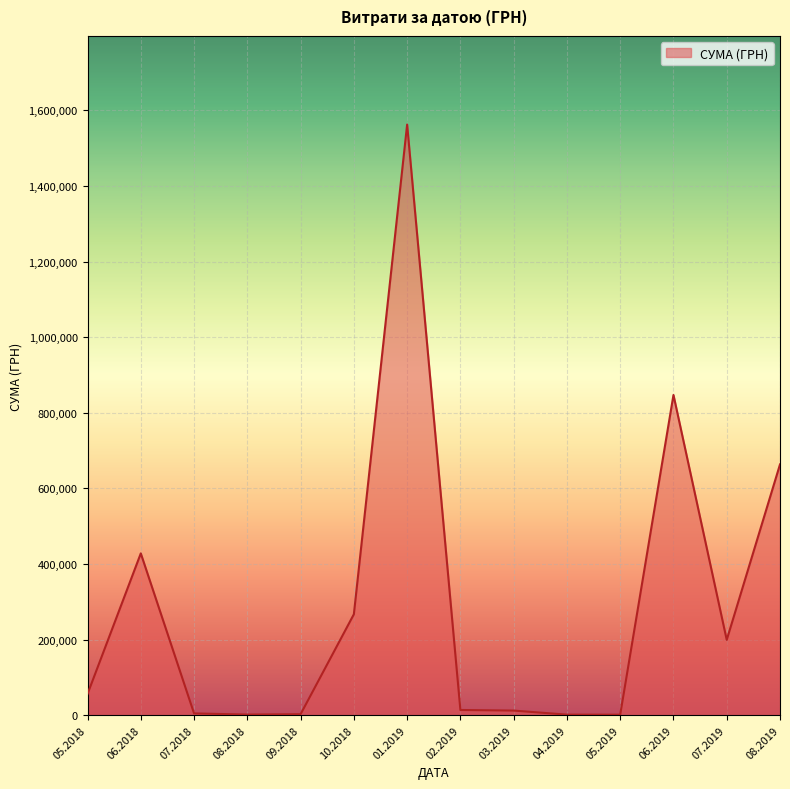

The value at 08.2019 is 306656.6. True or false?

False